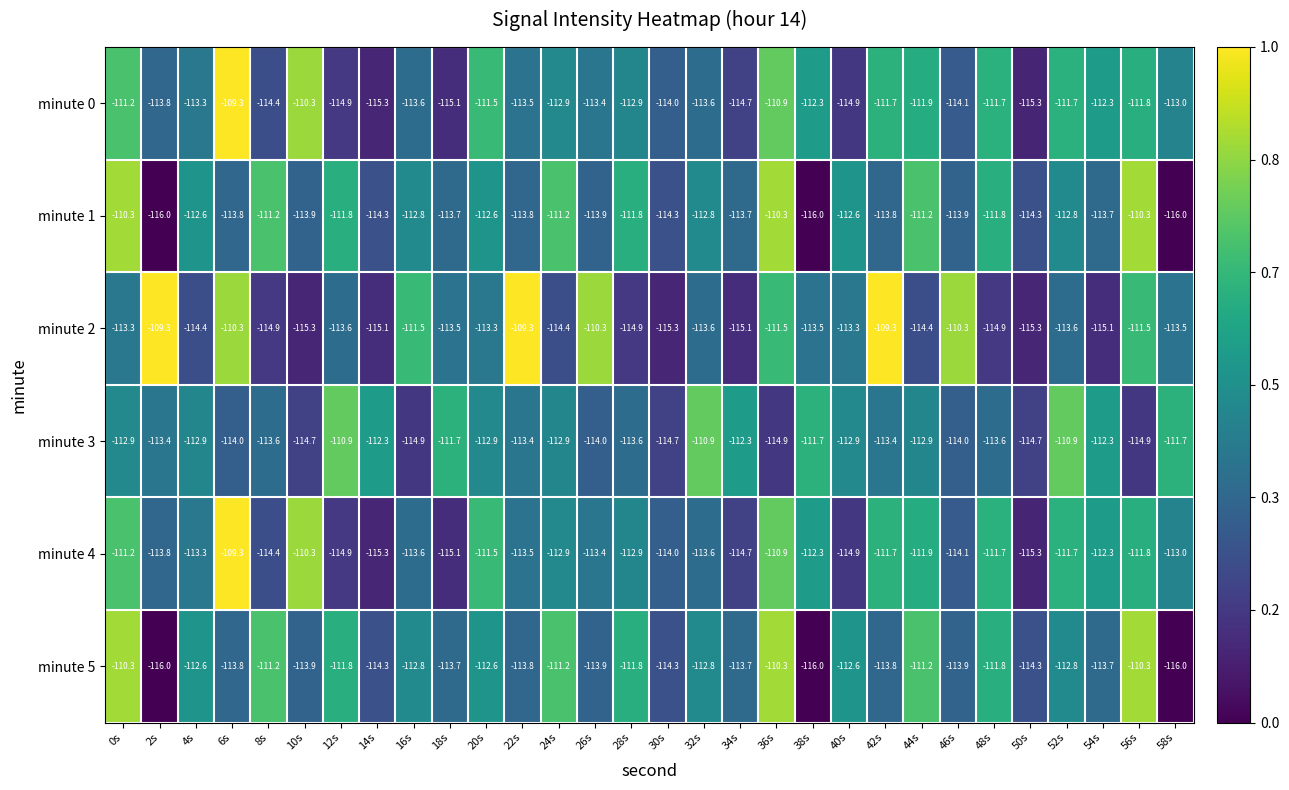

What is the maximum value for minute 1?

-110.3